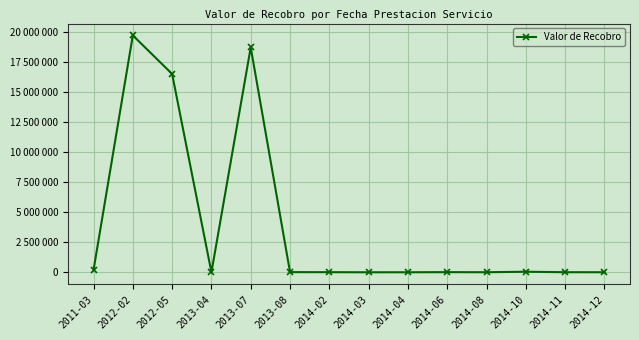

What is the change in value from 2012-02 to 2012-05?

-3206031